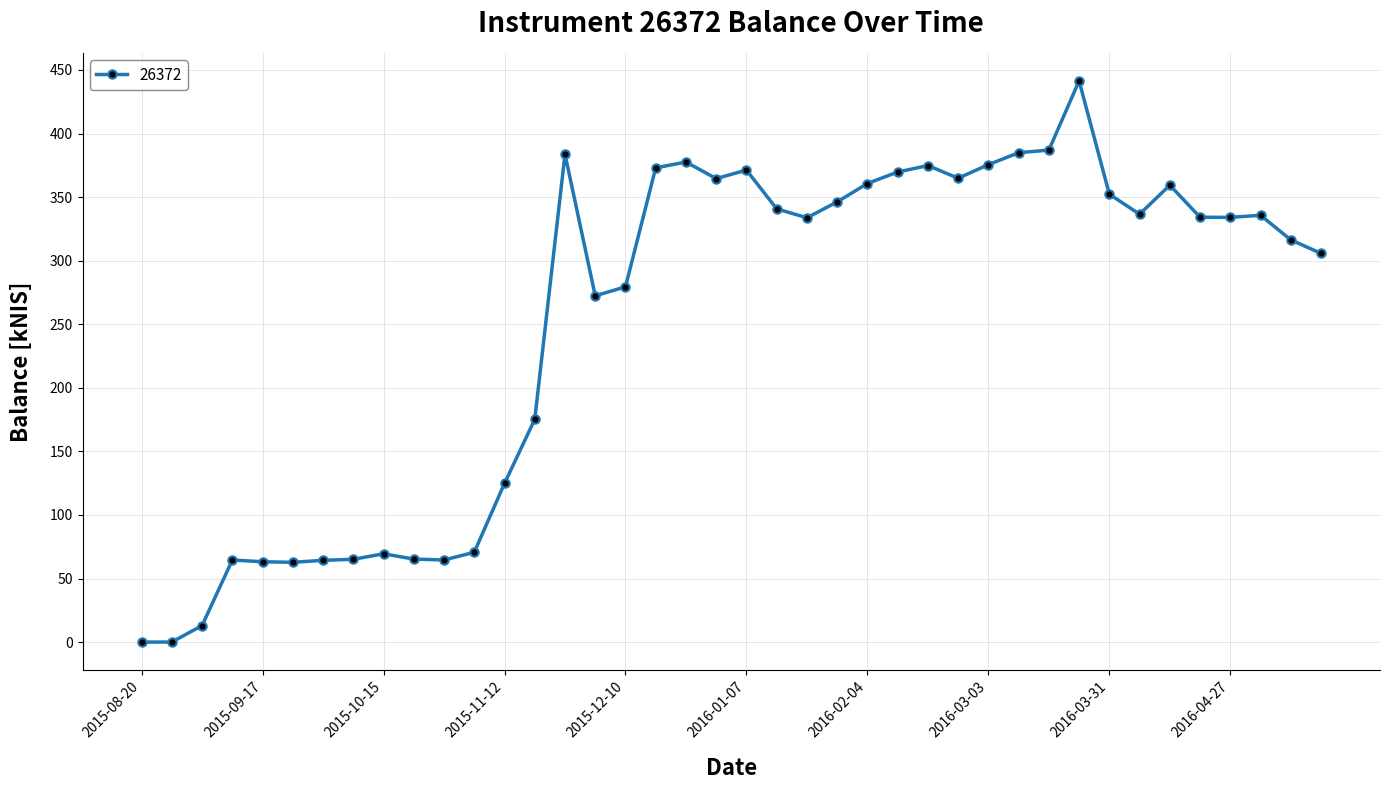

True or false: there are more than 0 points higher than both neighbors.

True